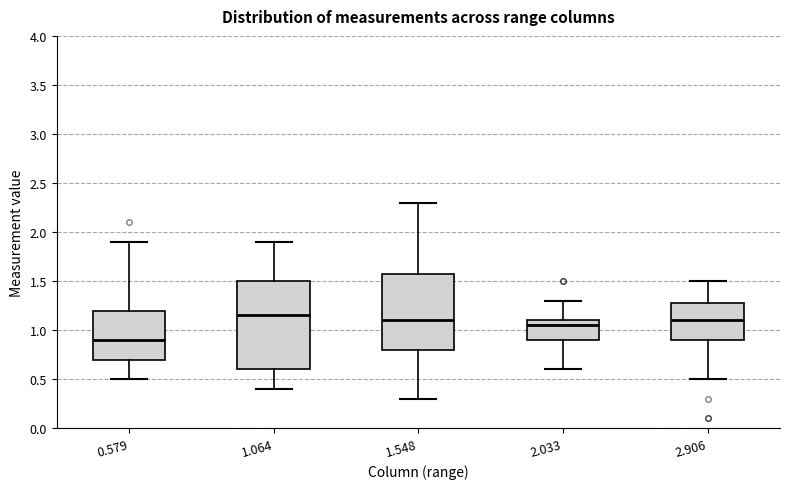

Comparing the boxes themselves (not the whiskers), which one is the tallest?

1.064